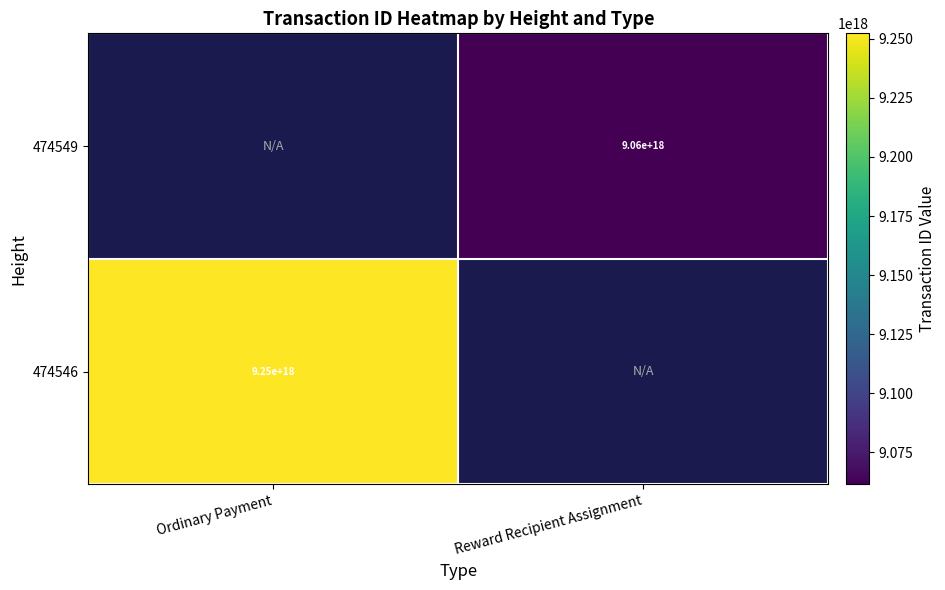

What is the minimum value shown in the chart?

9061570649077115904.0